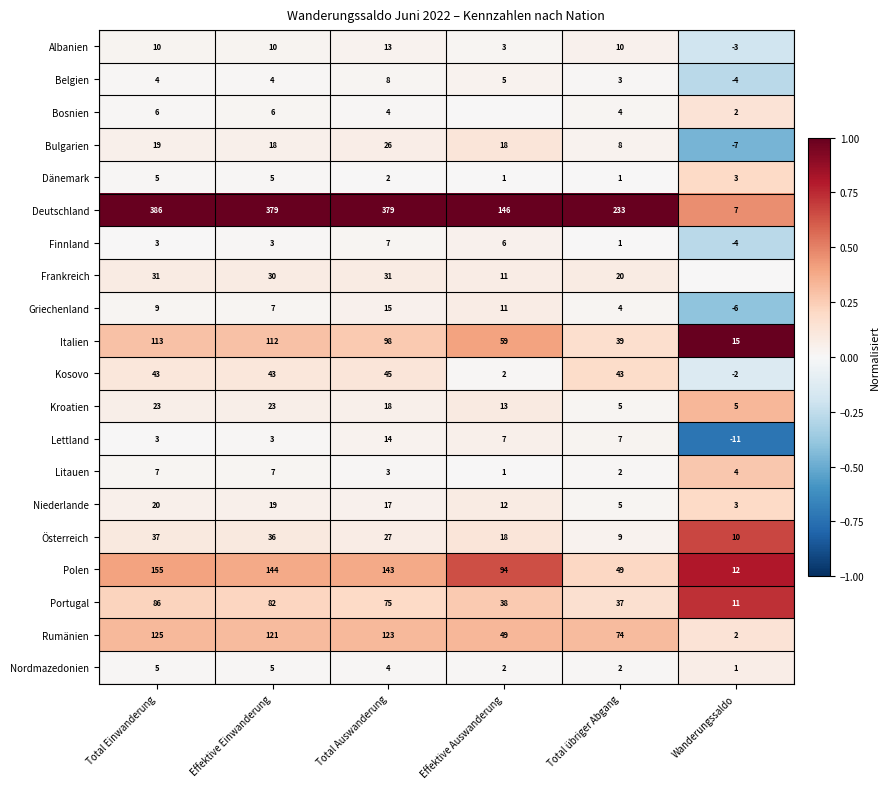

What is the difference between the maximum and minimum values in the Nordmazedonien series?

4